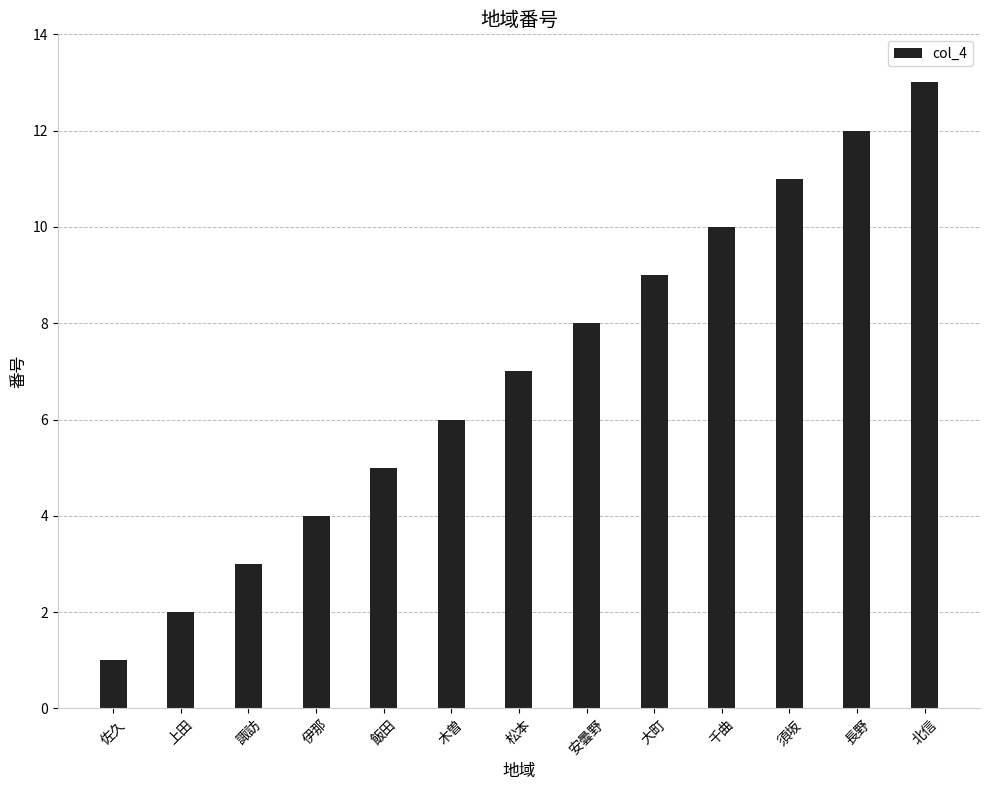

Is it true that the value at 諏訪 is 1?

False